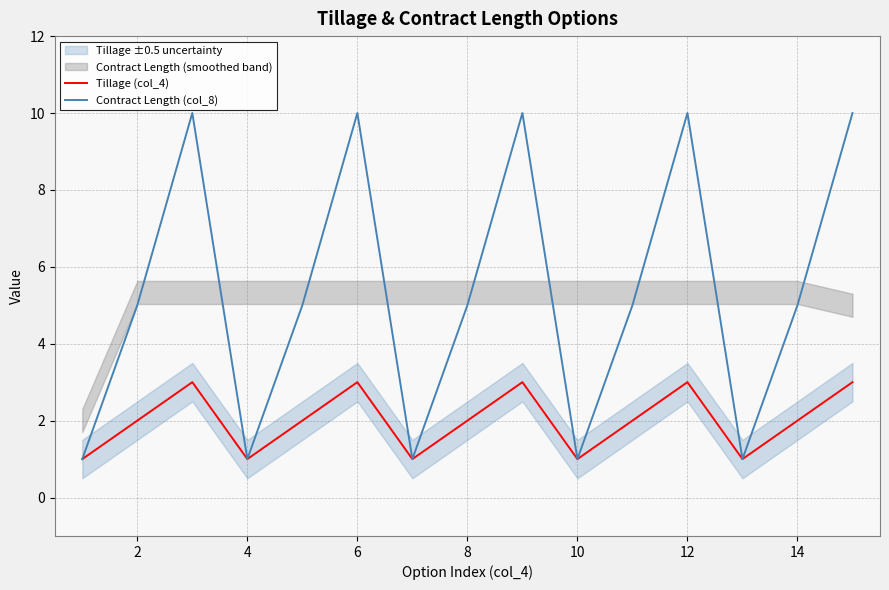

The Contract Length (col_8) series shows 10 at 6. True or false?

True